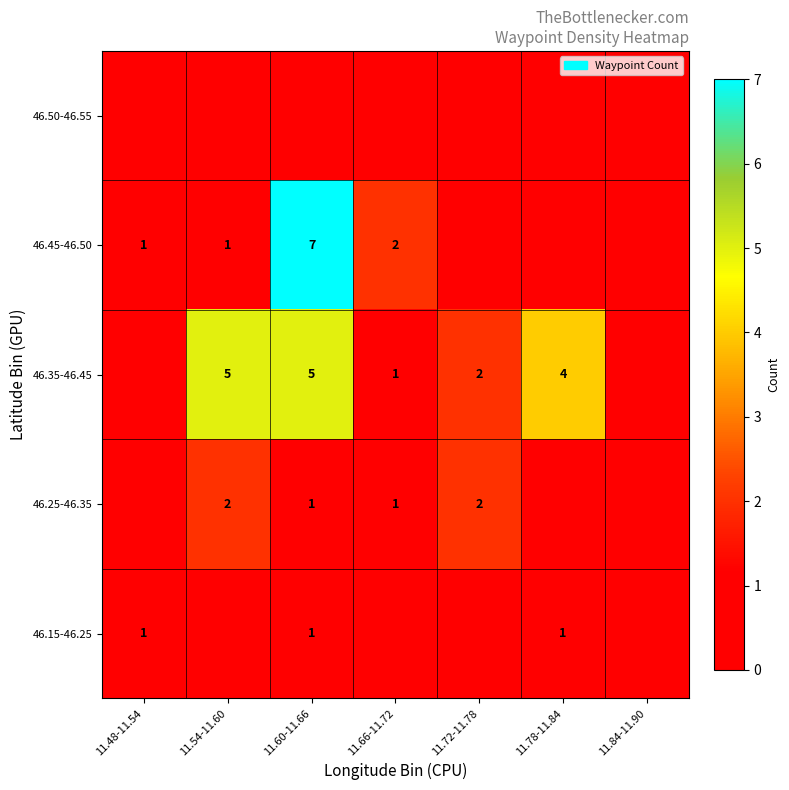

True or false: 46.45-46.50 has a value of 2 at 11.66-11.72.

True